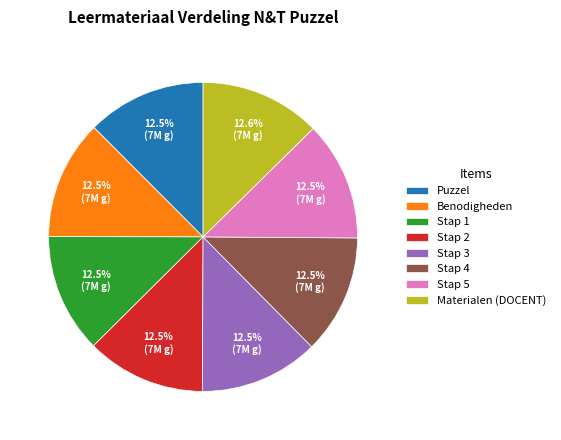

What is the ratio of the value at Stap 1 to the value at Stap 3?

1.0